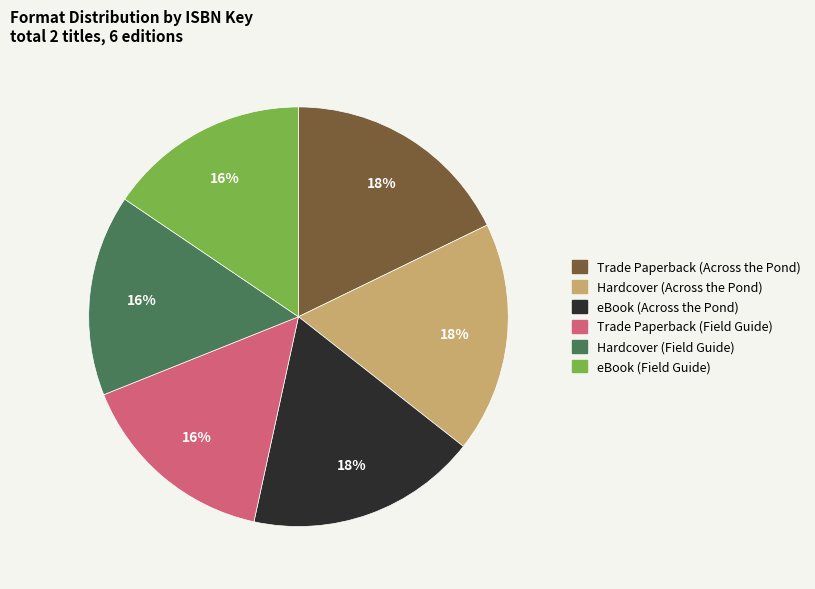

What percentage is the Trade Paperback (Field Guide) slice, to the nearest percent?

16%